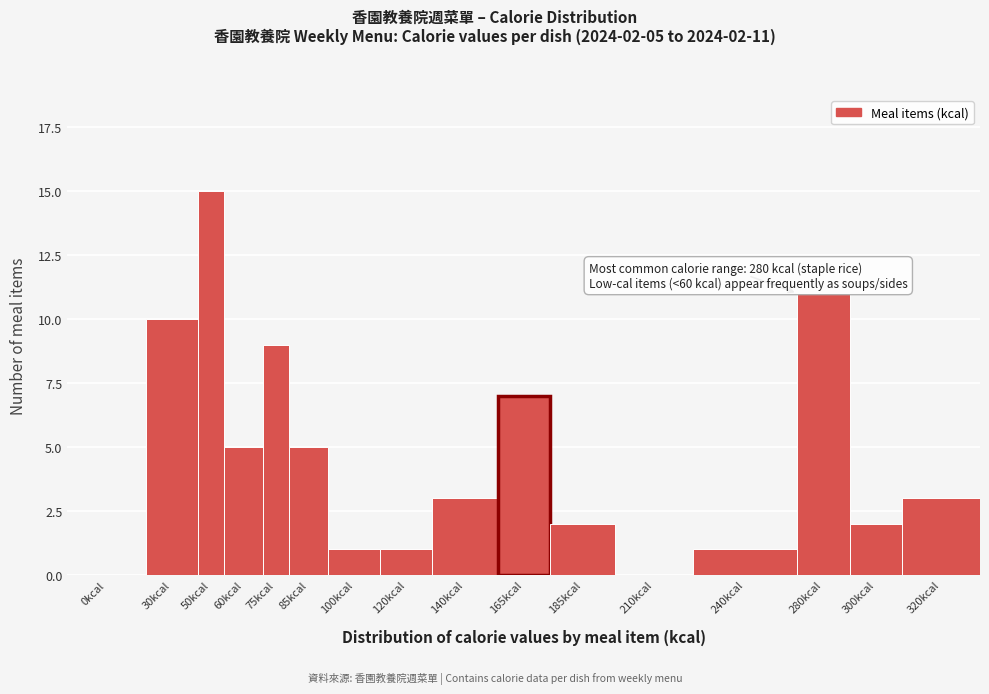

Reading left to right, extract all data points from this chart.

0kcal=0	30kcal=10	50kcal=15	60kcal=5	75kcal=9	85kcal=5	100kcal=1	120kcal=1	140kcal=3	165kcal=7	185kcal=2	210kcal=0	240kcal=1	280kcal=11	300kcal=2	320kcal=3